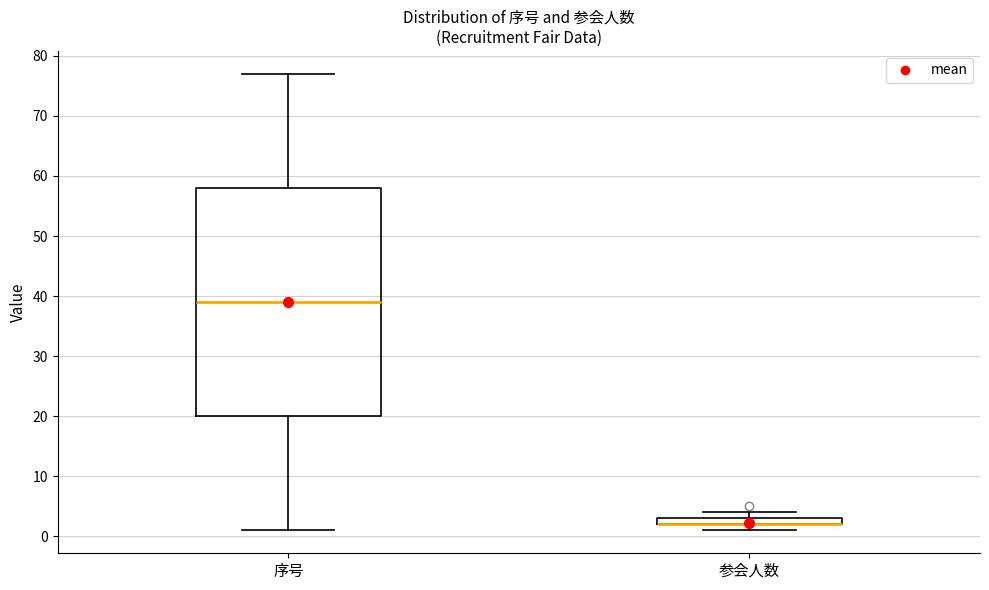

Where is the upper edge of the box for 参会人数 on the y-axis? The values are not printed on the chart, so give them approximately, as read against the axis.

3